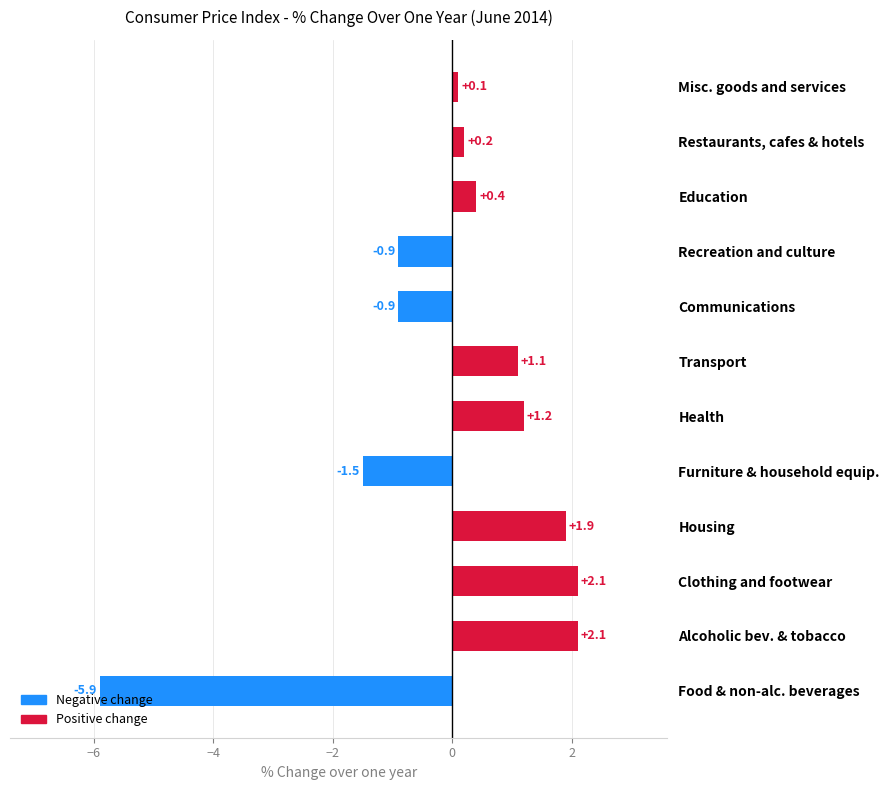

True or false: the data shows 0.4 at Education.

True